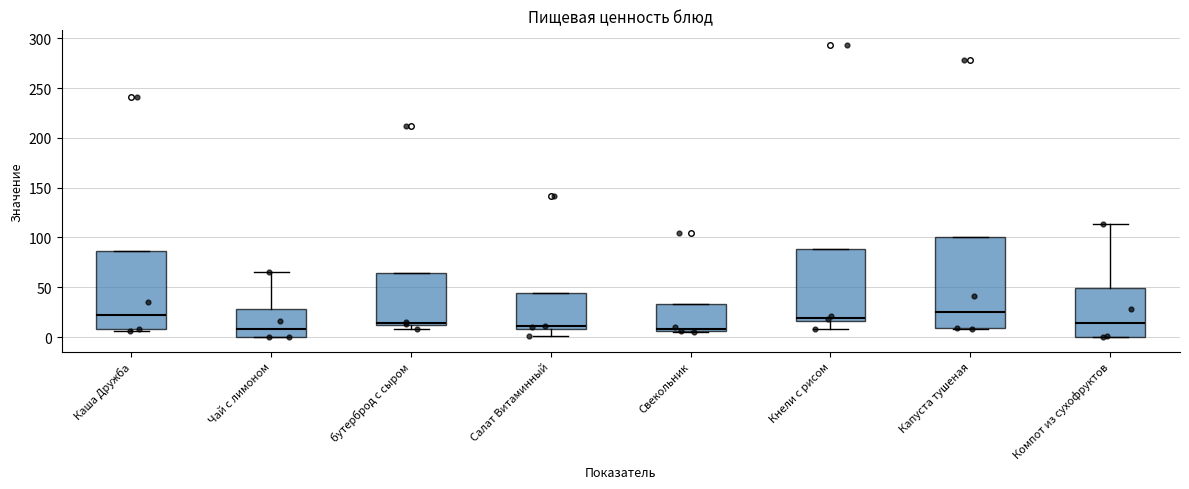

Which box is the tallest, from its lower edge to its upper edge?

Капуста тушеная